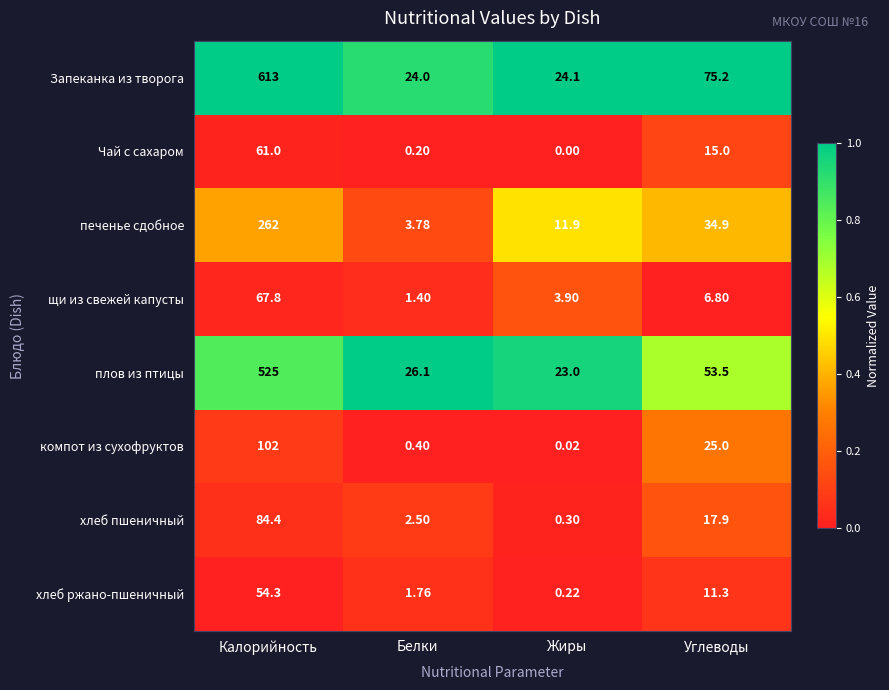

At which label is печенье сдобное closest to 132?

Углеводы